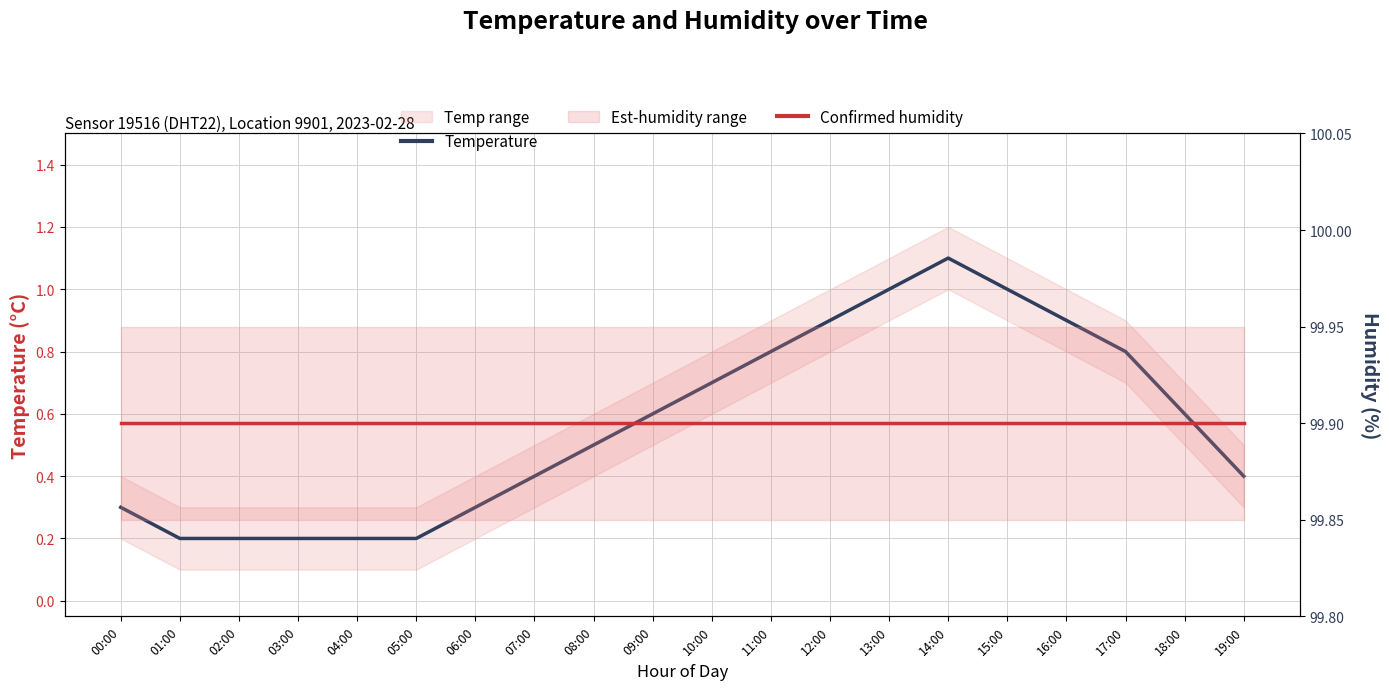

What position from the left is 10:00?

11